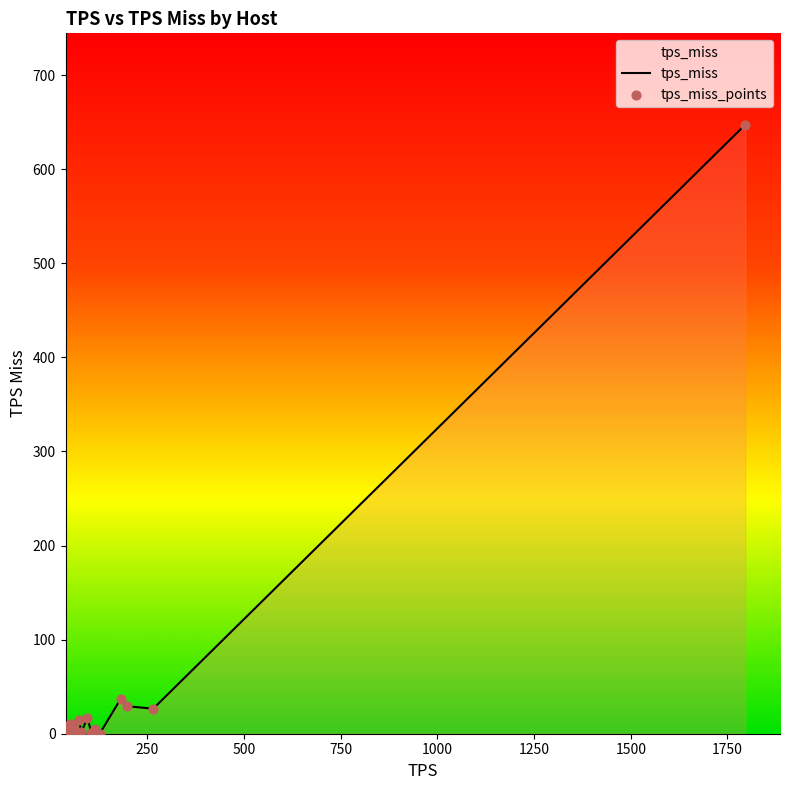

Which series has the widest spread of Y values?

tps_miss